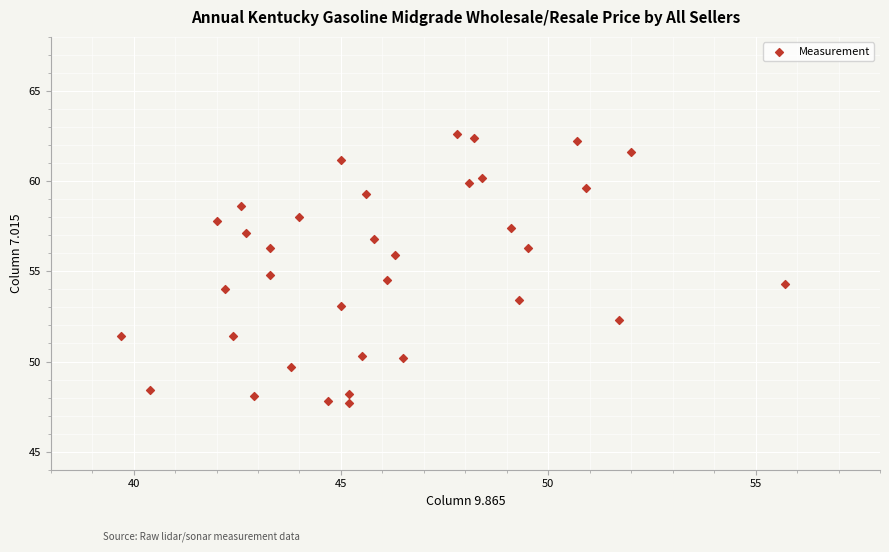

What is the range of Y values (max minus min)?

14.9